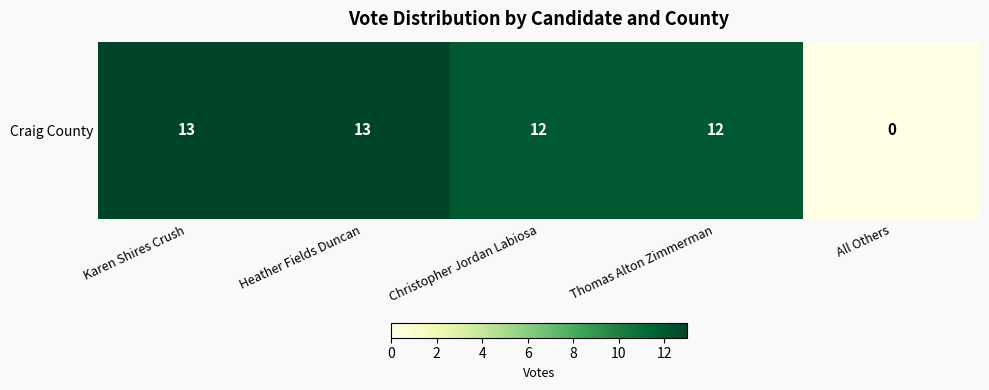

Rank the categories by value from lowest to highest.

All Others, Christopher Jordan Labiosa, Thomas Alton Zimmerman, Karen Shires Crush, Heather Fields Duncan